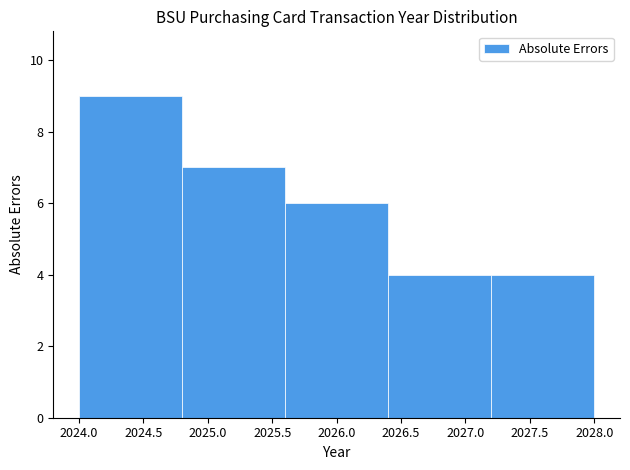

How tall is the bar that spans 2026.4 to 2027.2 on the x-axis? The values are not printed on the chart, so give them approximately, as read against the axis.

4